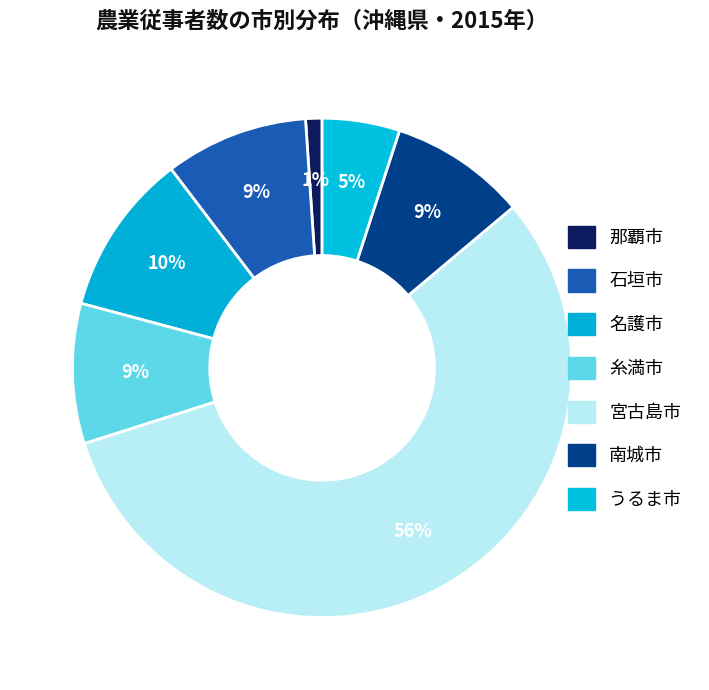

To the nearest percent, what is the average slice percentage?

14%